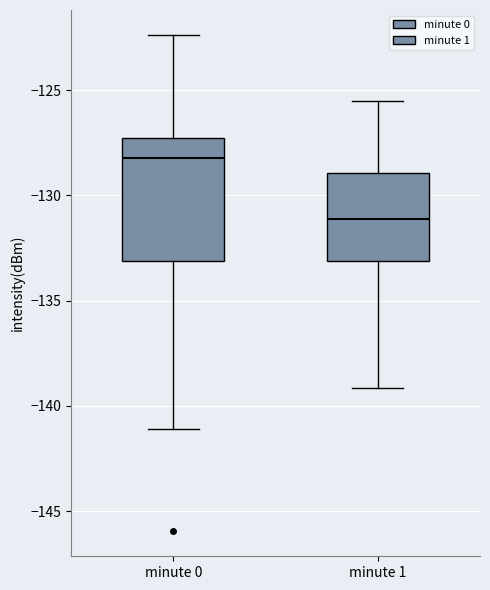

Comparing the boxes themselves (not the whiskers), which one is the tallest?

minute 0